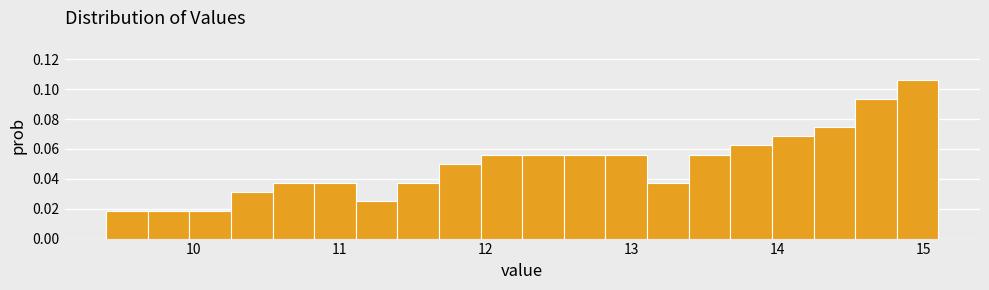

Read against the x-axis, roughly where is the centre of the tallest bar?

15.0